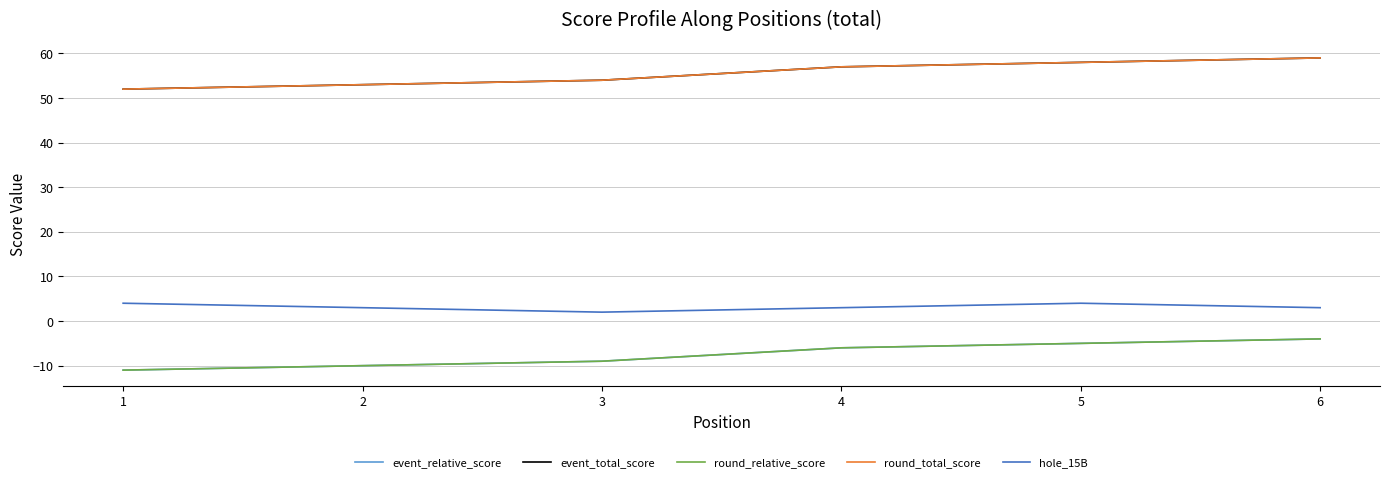

Does the chart have visible grid lines?

Yes